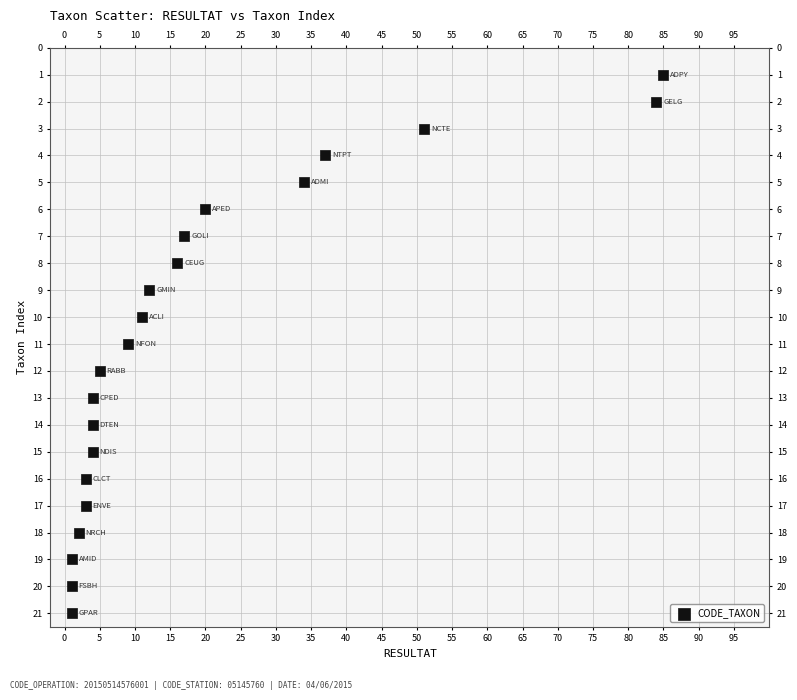

What is the range of Y values (max minus min)?

20